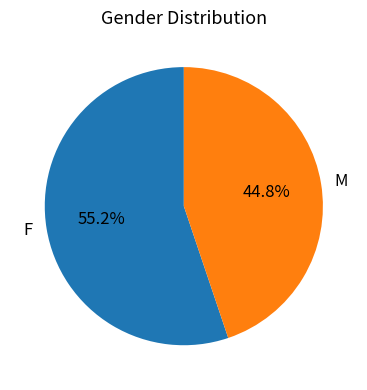

The F slice represents 67% of the pie. True or false?

False